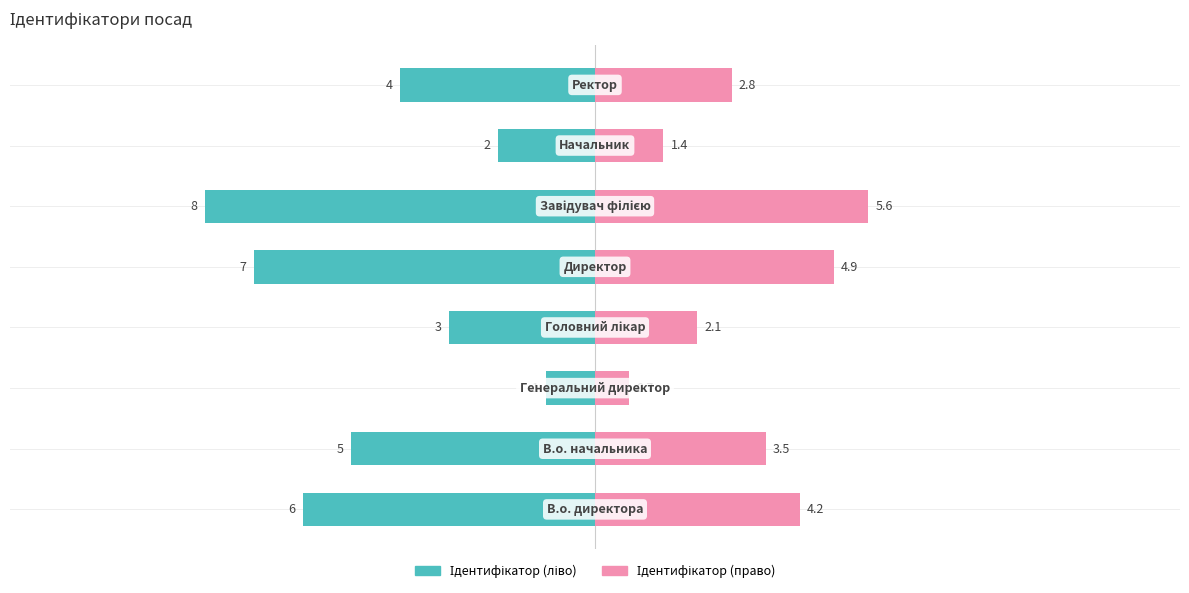

Reading left to right, what are all the values shown in this chart?

Ідентифікатор (ліво): -6.0	-5.0	-1.0	-3.0	-7.0	-8.0	-2.0	-4.0
Ідентифікатор (право): 4.2	3.5	0.7	2.1	4.9	5.6	1.4	2.8